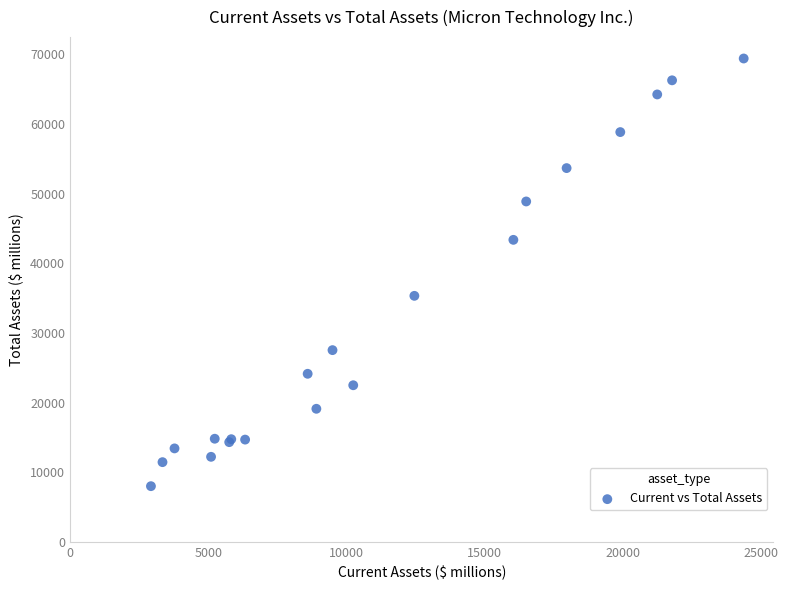

What Y value in the scatter plot is closest to 38711?

35336